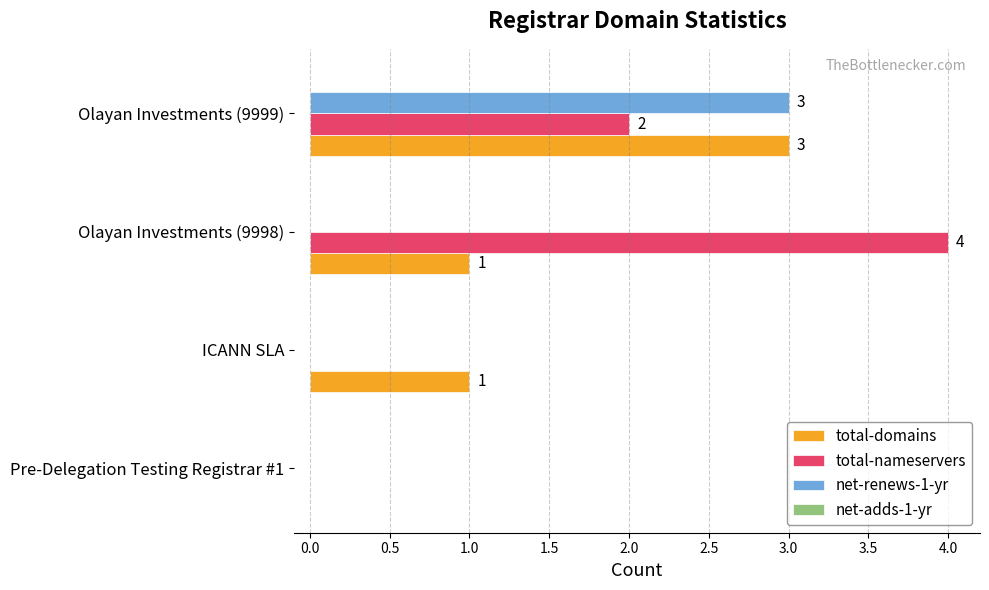

What is the sum of the net-renews-1-yr values at Olayan Investments (9999) and Olayan Investments (9998)?

3